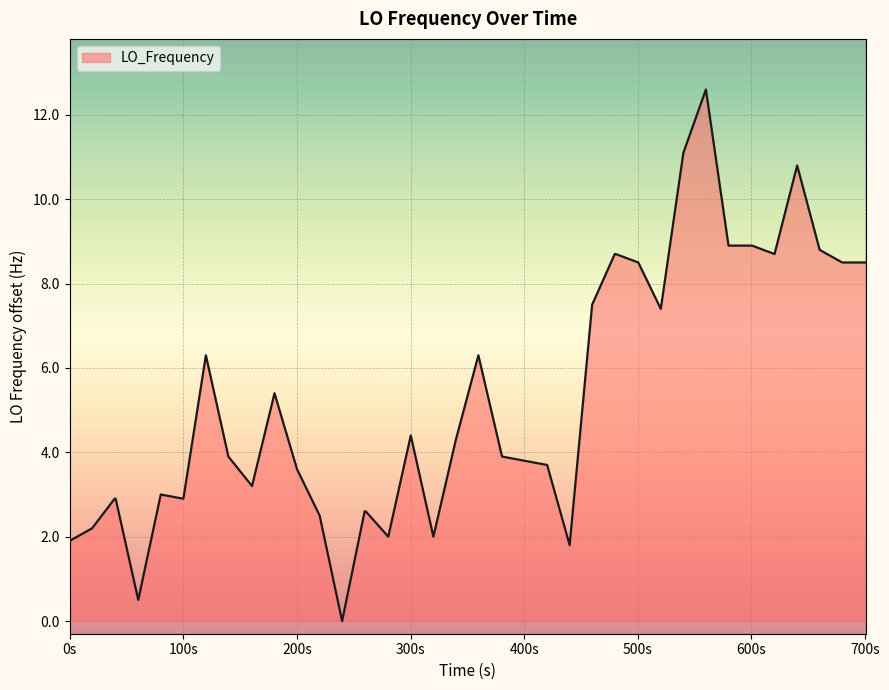

What is the difference between the maximum and minimum values?

12.6